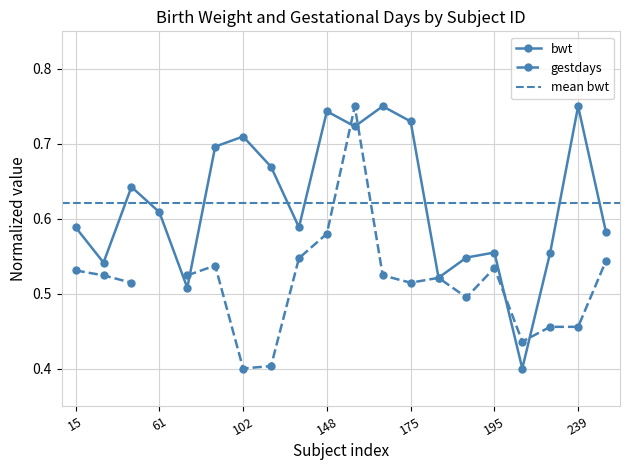

What is the change in value from 20 to 102?

+0.2